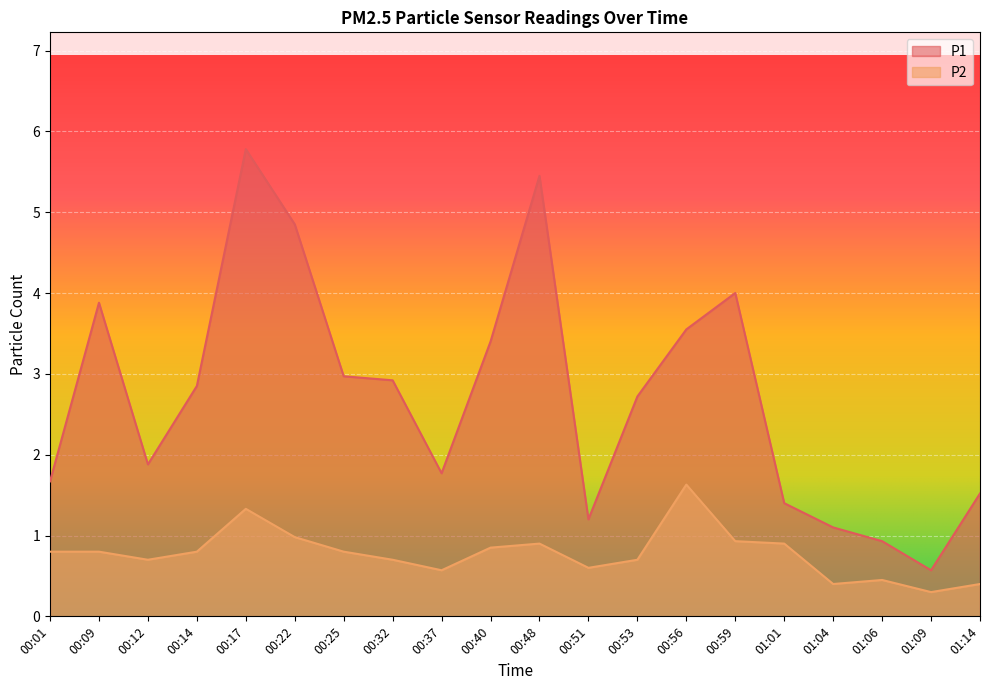

Reading left to right, transcribe all the data shown in this chart.

P1: 00:01=1.7	00:09=3.9	00:12=1.9	00:14=2.9	00:17=5.8	00:22=4.8	00:25=3.0	00:32=2.9	00:37=1.8	00:40=3.4	00:48=5.5	00:51=1.2	00:53=2.7	00:56=3.5	00:59=4.0	01:01=1.4	01:04=1.1	01:06=0.9	01:09=0.6	01:14=1.5
P2: 00:01=0.8	00:09=0.8	00:12=0.7	00:14=0.8	00:17=1.3	00:22=1.0	00:25=0.8	00:32=0.7	00:37=0.6	00:40=0.8	00:48=0.9	00:51=0.6	00:53=0.7	00:56=1.6	00:59=0.9	01:01=0.9	01:04=0.4	01:06=0.5	01:09=0.3	01:14=0.4